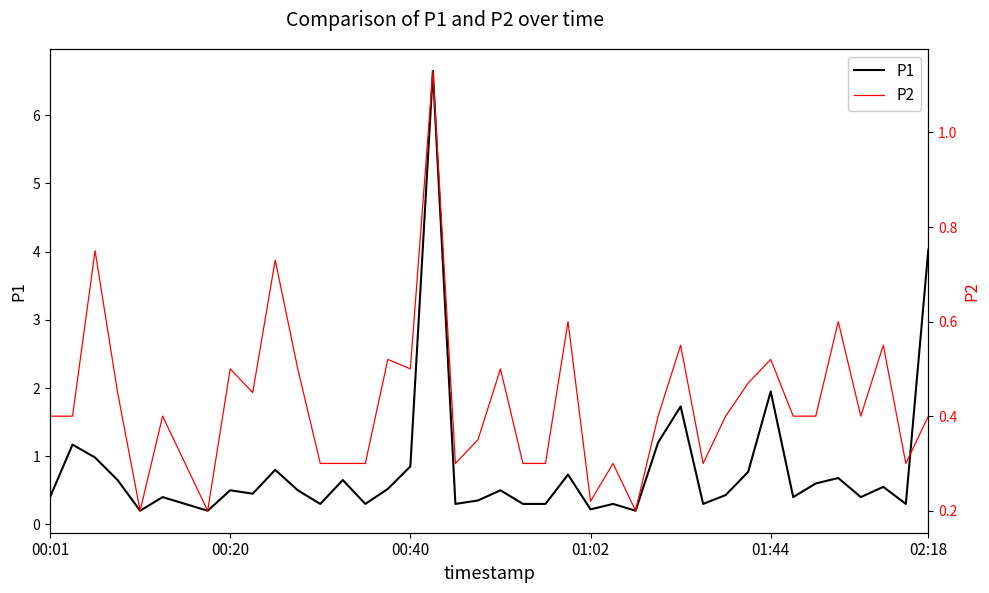

What position from the right is 31?

9